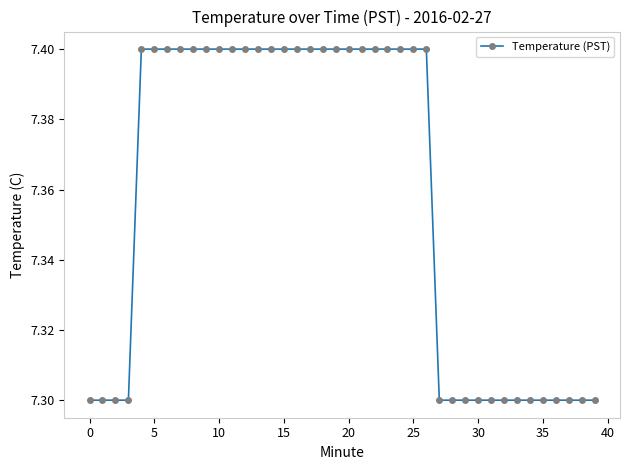

What is the average value?

7.4